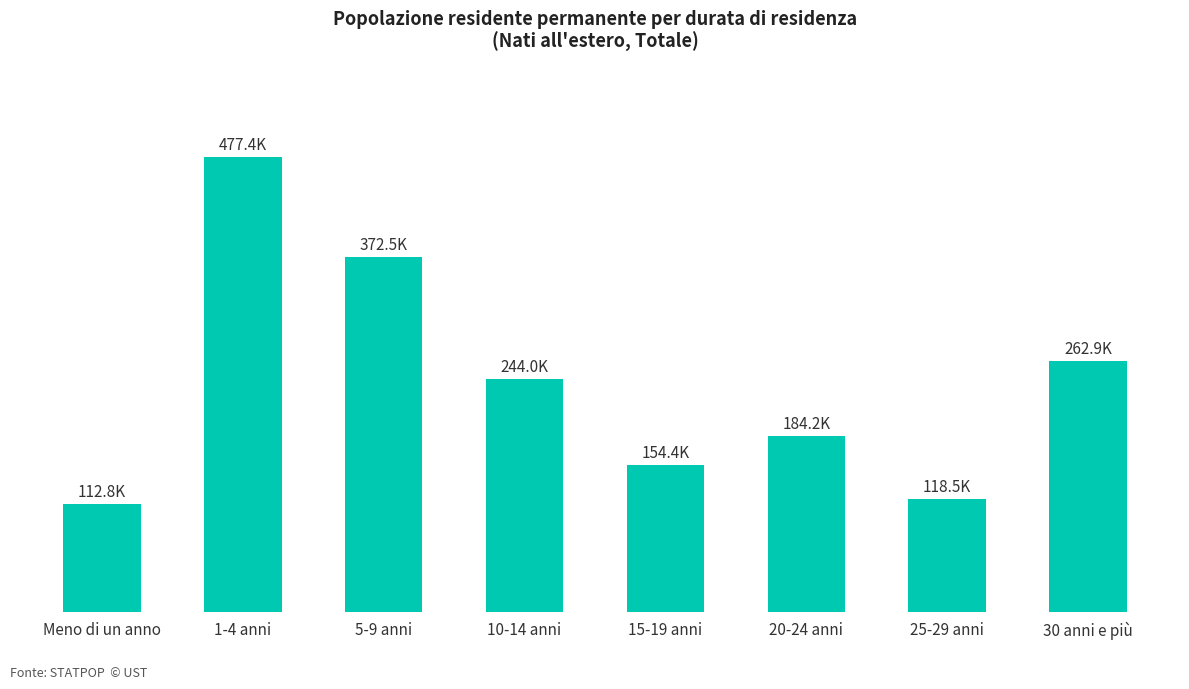

Does the chart contain stacked bars?

No